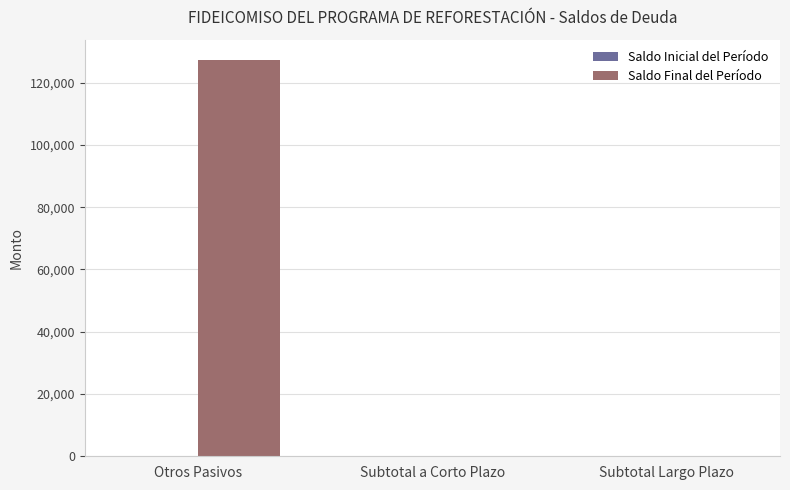

Does the chart contain stacked bars?

No